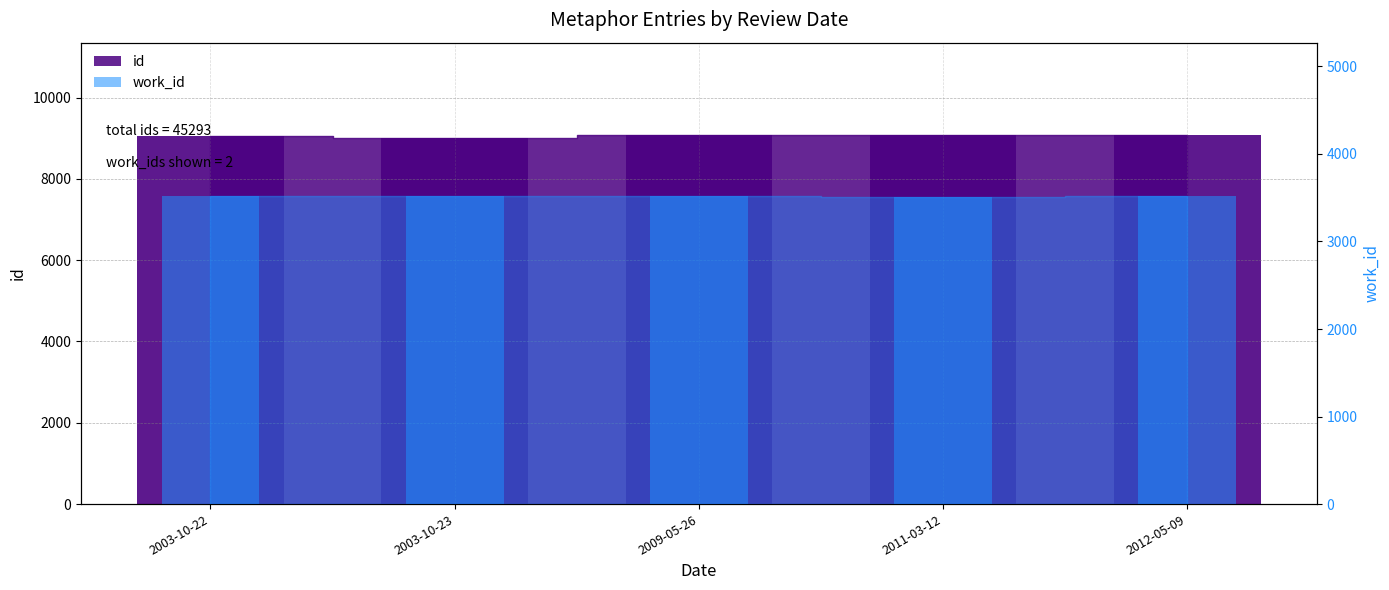

Between 2003-10-22 and 2012-05-09, which series saw the biggest shift?

id